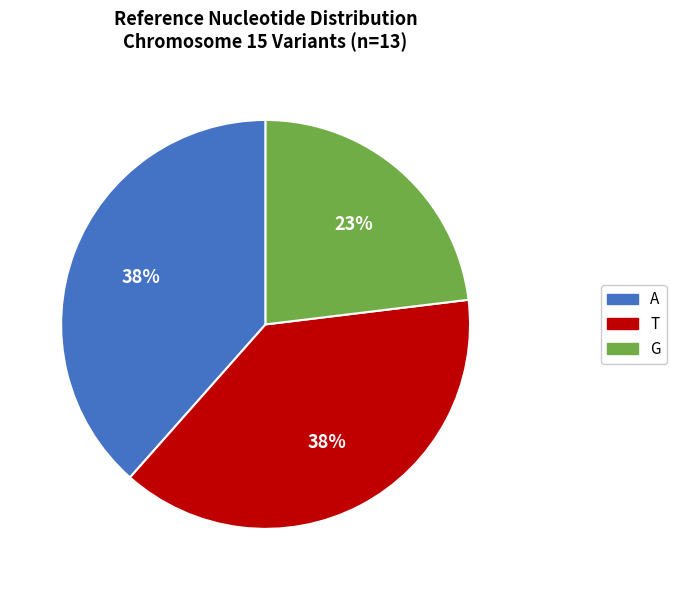

Is there any slice that represents more than half of the pie?

No